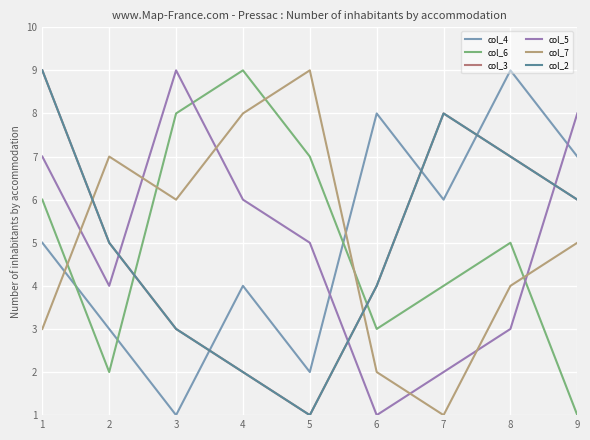

Is this an area chart (filled region under the line)?

No